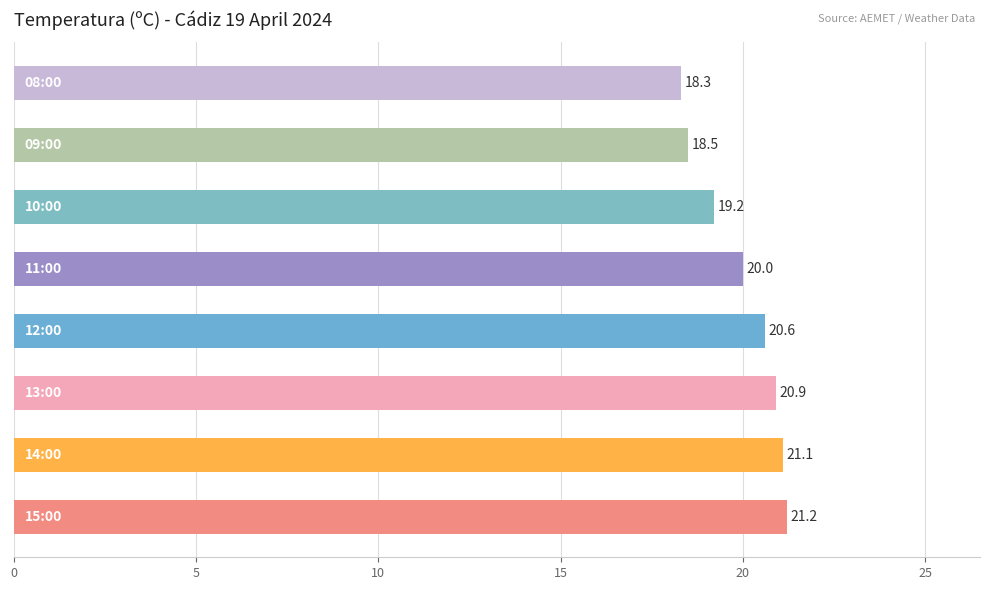

What is the difference between the maximum and minimum values?

2.9